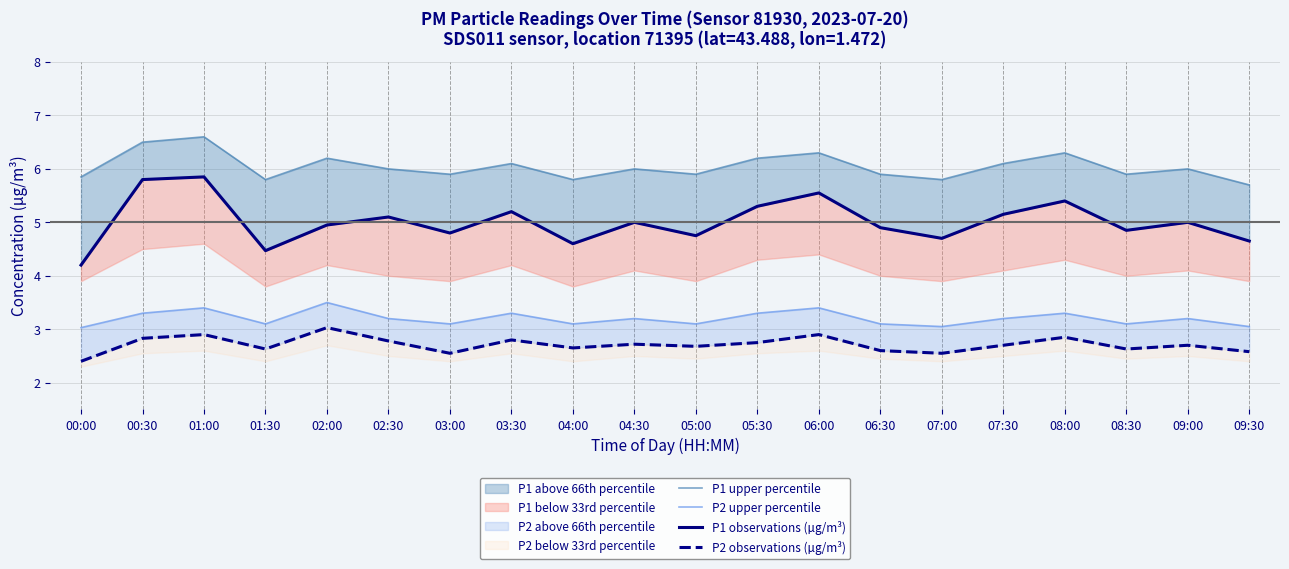

What is the value of the P1 observations (µg/m³) point at the 12th from the left?

5.3